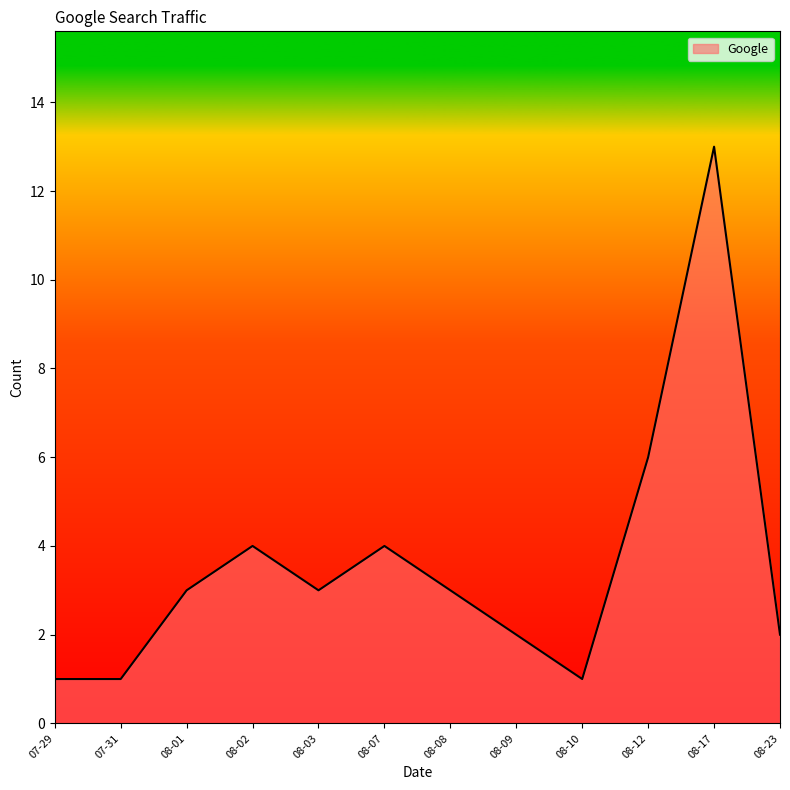

What is the ratio of the value at 08-12 to the value at 08-07?

1.5